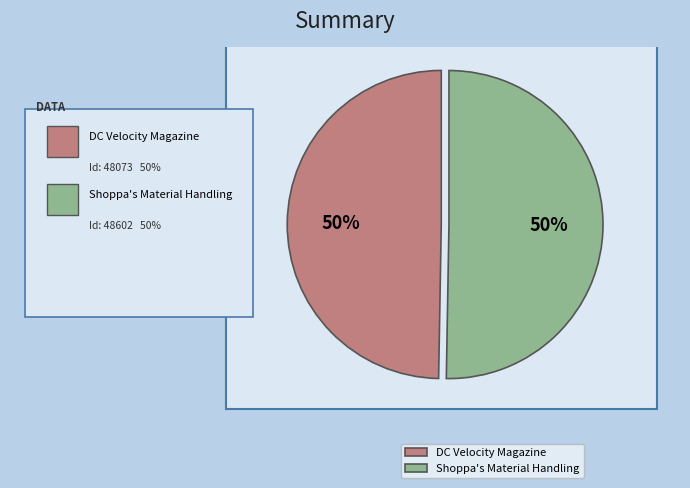

What is the largest slice in the pie chart?

Shoppa's Material Handling